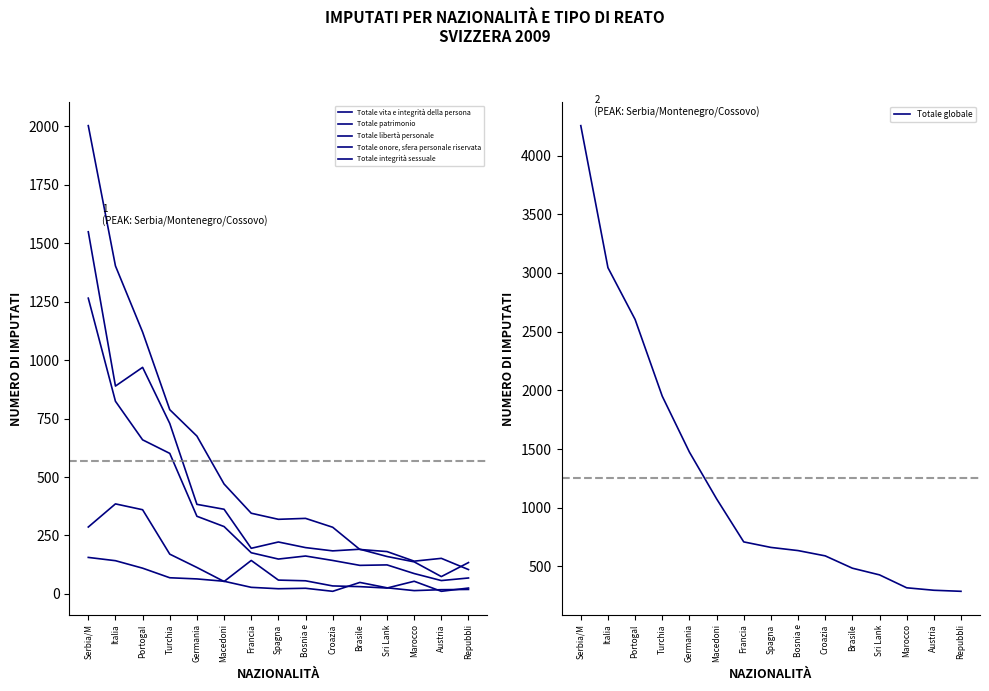

Reading left to right, transcribe all the data shown in this chart.

Totale vita e integrità della persona: 1549	889	969	729	383	362	195	222	198	184	191	160	137	74	134
Totale patrimonio: 2003	1403	1120	788	675	470	345	319	323	285	190	181	140	152	104
Totale libertà personale: 1265	824	659	601	332	288	176	149	162	143	122	124	87	57	68
Totale onore, sfera personale riservata: 286	385	360	170	113	53	143	59	56	34	31	25	54	11	25
Totale integrità sessuale: 156	142	110	69	64	54	28	22	24	11	49	26	14	18	19
Totale globale: 4255	3045	2604	1950	1474	1076	709	662	635	590	485	428	318	297	288